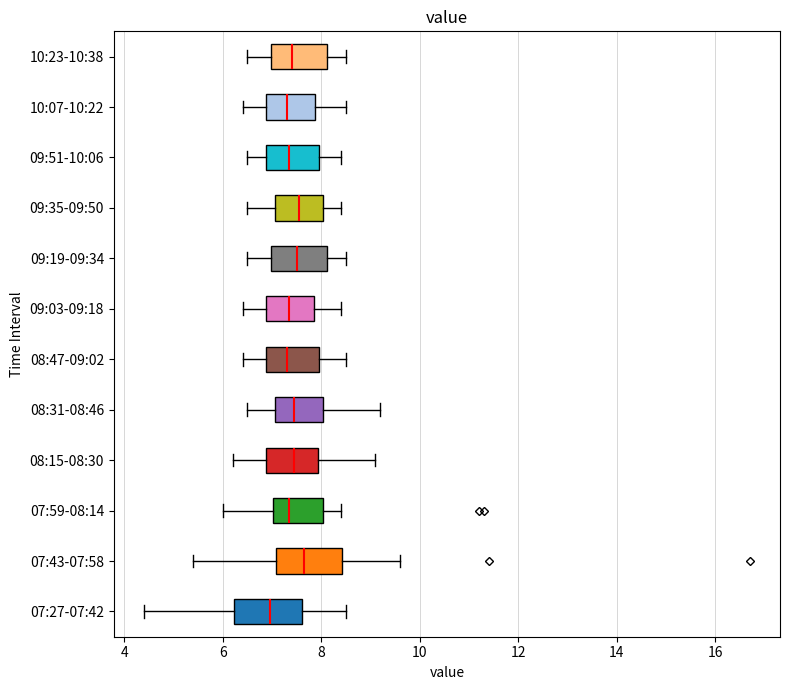

Reading bottom to top, transcribe this box plot: for each box, give where its median line is, the range the box spans, and where its two whiskers end, as read against the x-axis. The values are not printed on the chart, so give them approximately, as read against the axis.

07:27-07:42: median 7.0, box 6.2 to 7.6, whiskers 4.4 to 8.6
07:43-07:58: median 7.6, box 7.0 to 8.4, whiskers 5.4 to 9.6
07:59-08:14: median 7.4, box 7.0 to 8.0, whiskers 6.0 to 8.4
08:15-08:30: median 7.4, box 6.8 to 8.0, whiskers 6.2 to 9.2
08:31-08:46: median 7.4, box 7.0 to 8.0, whiskers 6.6 to 9.2
08:47-09:02: median 7.4, box 6.8 to 8.0, whiskers 6.4 to 8.6
09:03-09:18: median 7.4, box 6.8 to 7.8, whiskers 6.4 to 8.4
09:19-09:34: median 7.6, box 7.0 to 8.2, whiskers 6.6 to 8.6
09:35-09:50: median 7.6, box 7.0 to 8.0, whiskers 6.6 to 8.4
09:51-10:06: median 7.4, box 6.8 to 8.0, whiskers 6.6 to 8.4
10:07-10:22: median 7.4, box 6.8 to 7.8, whiskers 6.4 to 8.6
10:23-10:38: median 7.4, box 7.0 to 8.2, whiskers 6.6 to 8.6